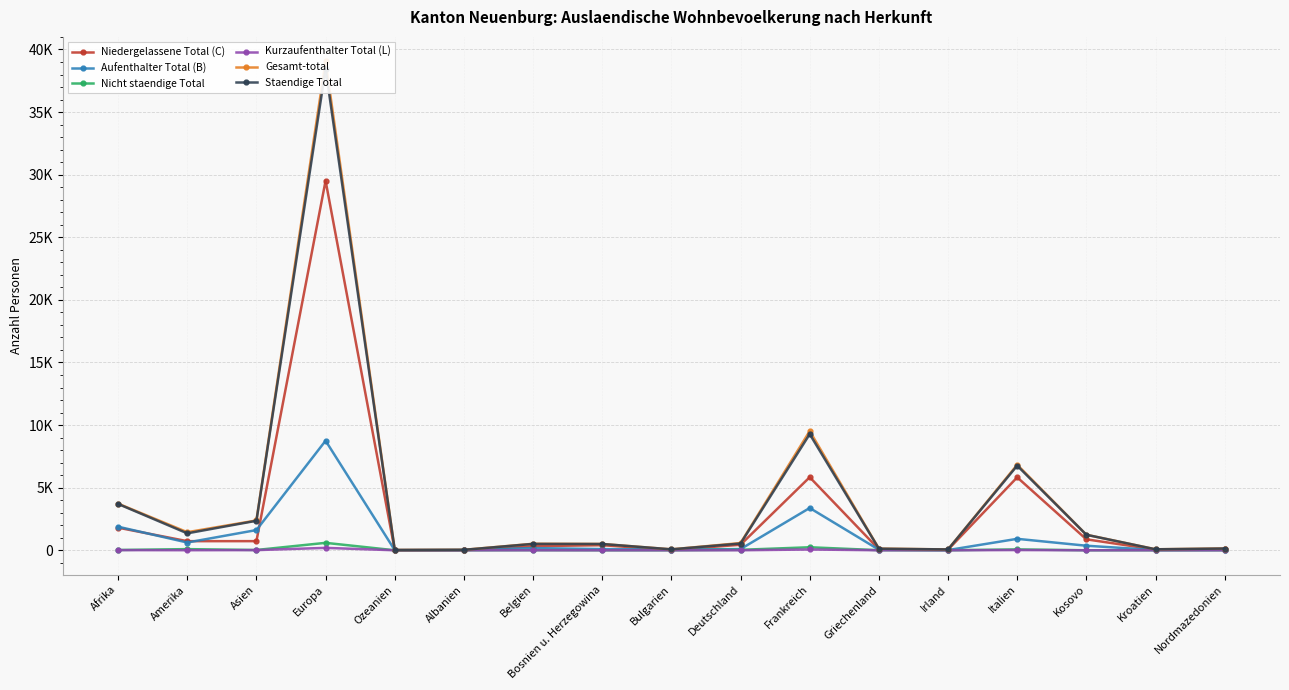

True or false: Staendige Total and Gesamt-total cross at least once.

False